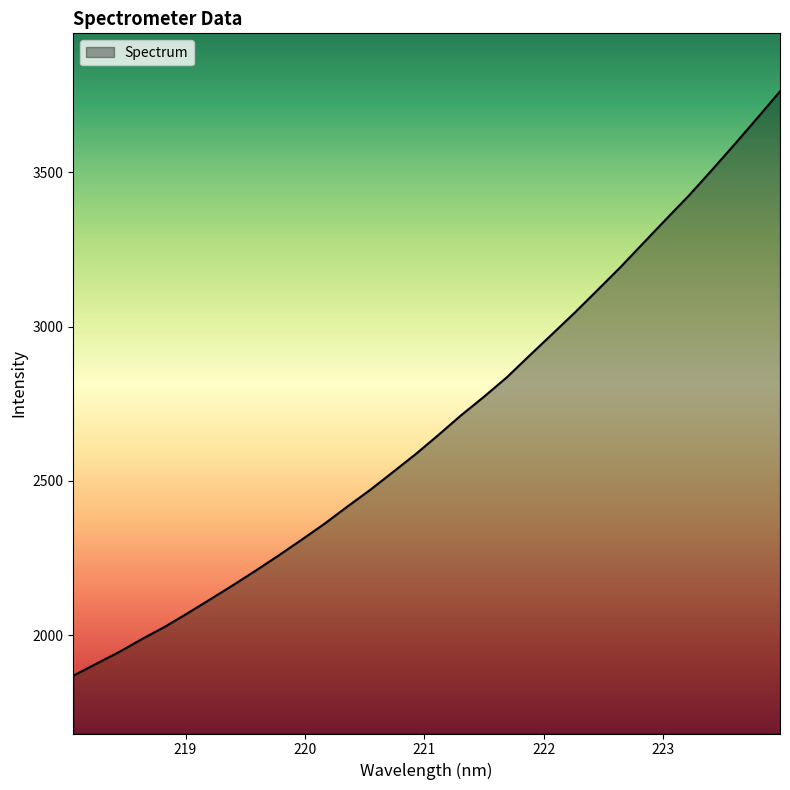

What is the greatest value displayed?

3761.1